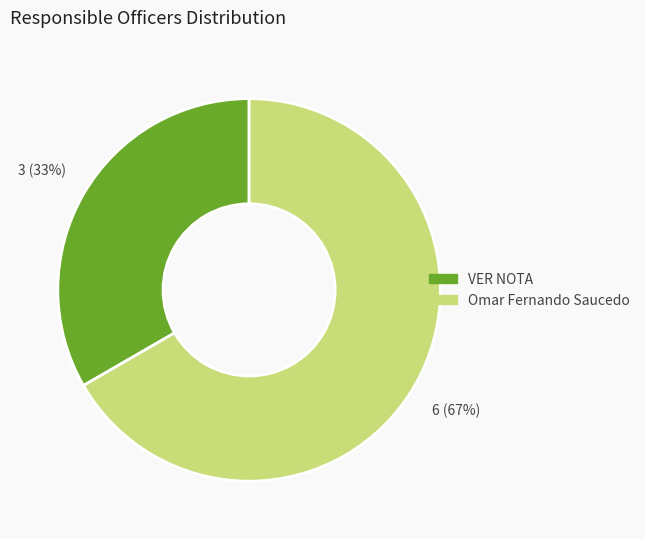

Does any single category account for the majority?

Yes